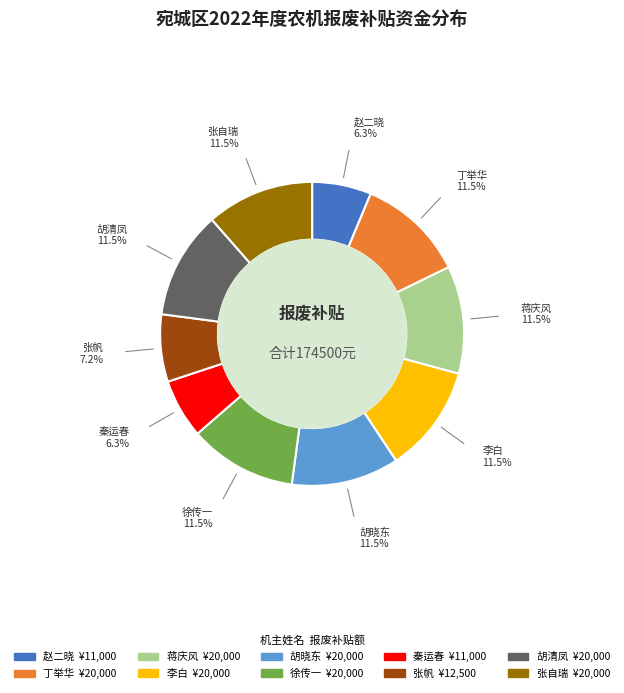

Does any single category account for the majority?

No